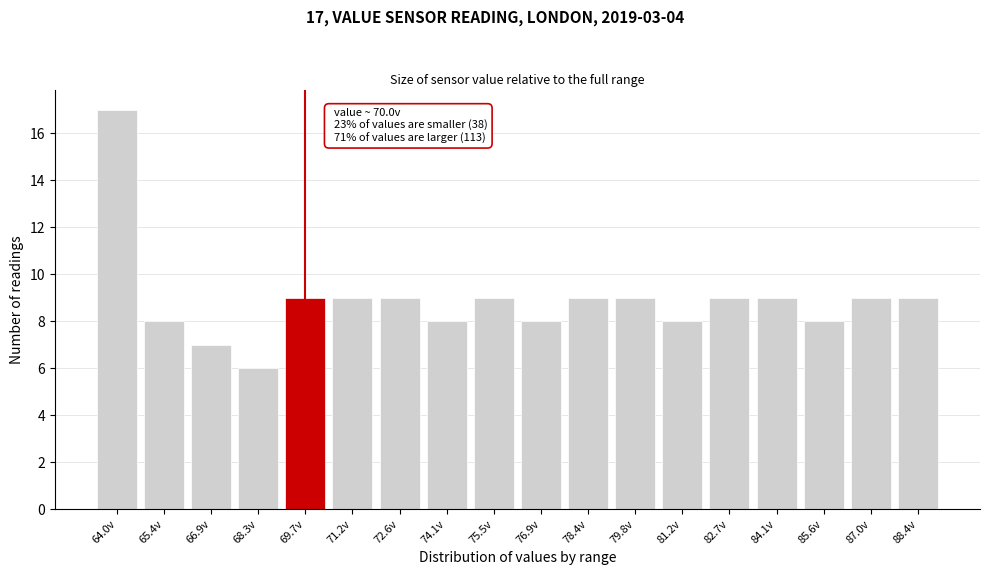

Reading left to right, list all the values displayed in this chart.

64.0v=17	65.4v=8	66.9v=7	68.3v=6	69.7v=9	71.2v=9	72.6v=9	74.1v=8	75.5v=9	76.9v=8	78.4v=9	79.8v=9	81.2v=8	82.7v=9	84.1v=9	85.6v=8	87.0v=9	88.4v=9